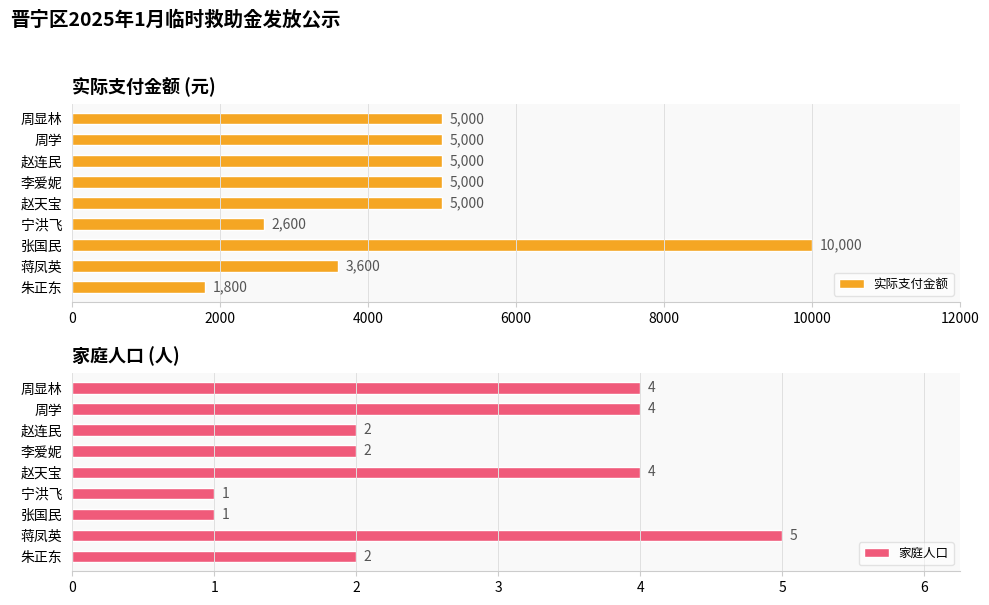

What is the difference between the 实际支付金额 values at 周显林 and 朱正东?

3200